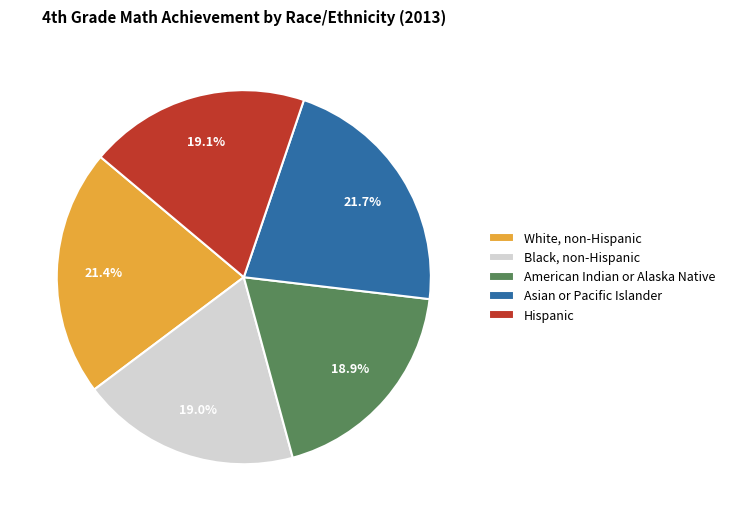

Does American Indian or Alaska Native represent more than half of the total?

No